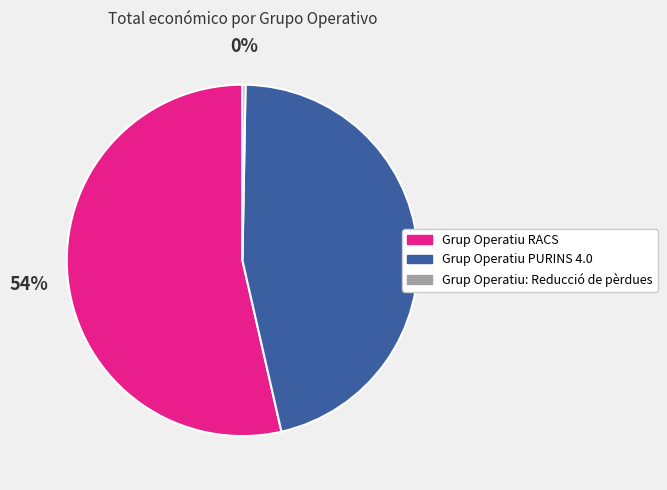

How many slices are in this pie chart?

3